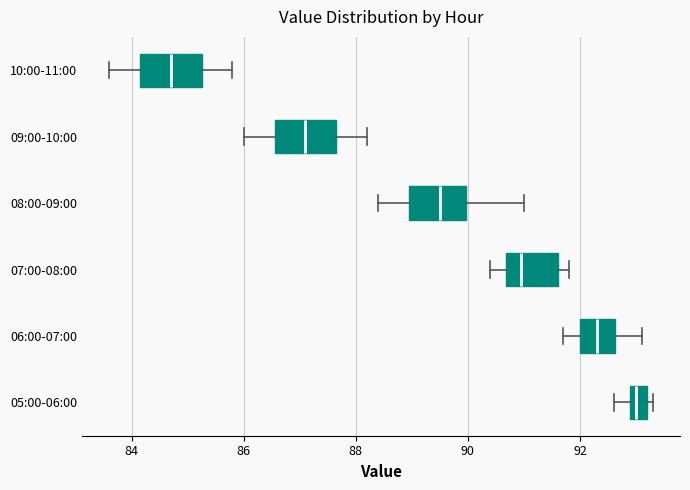

Where does the left whisker of the box for 05:00-06:00 end on the x-axis? The values are not printed on the chart, so give them approximately, as read against the axis.

92.6